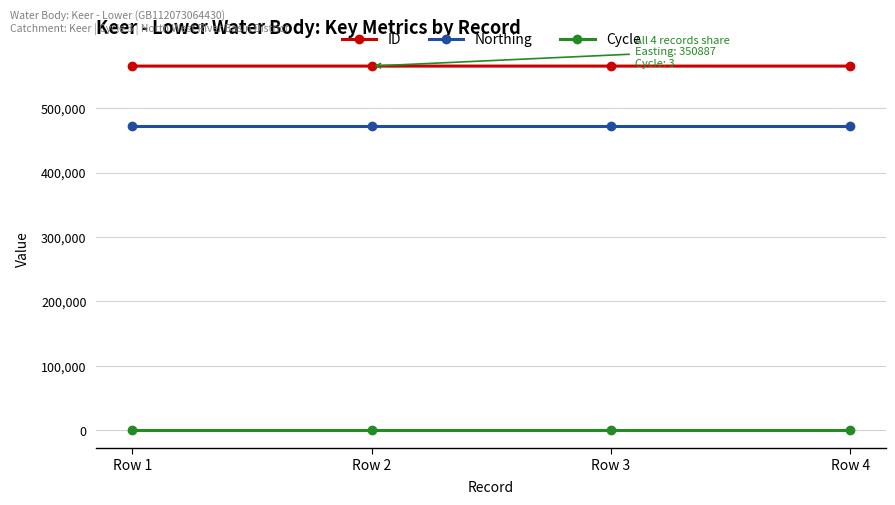

Which series has the largest total across all categories?

ID